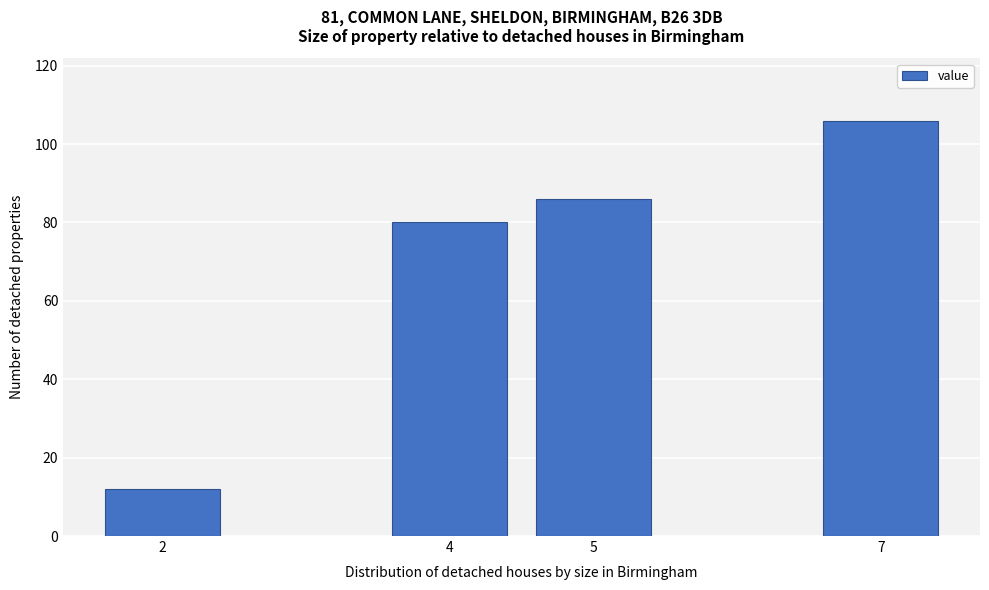

Reading left to right, what are all the values shown in this chart?

2=12	4=80	5=86	7=106